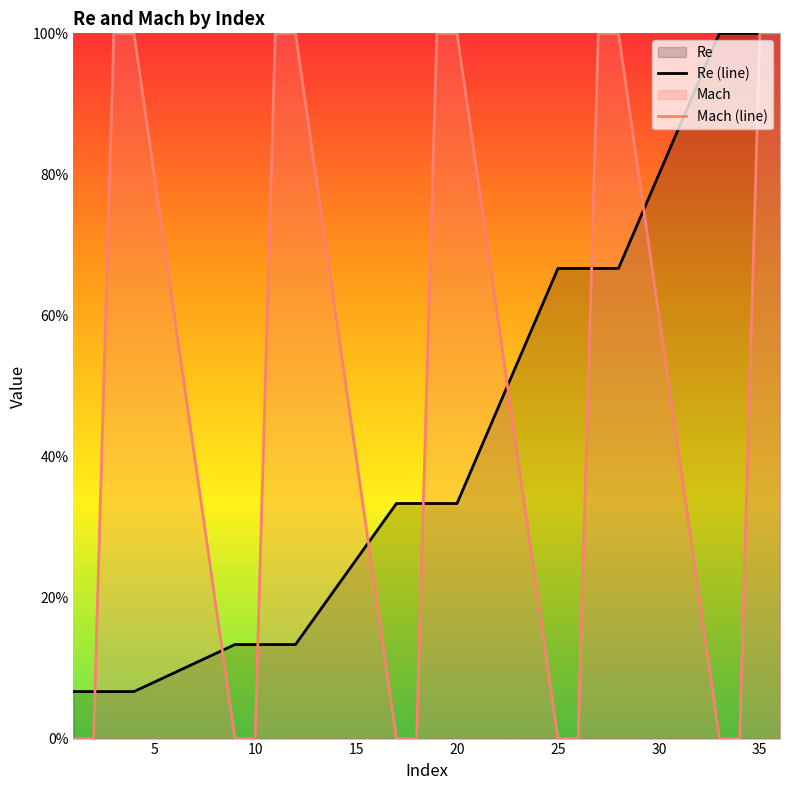

List the series in order of their overall mean, lowest first.

Re (line), Mach (line)